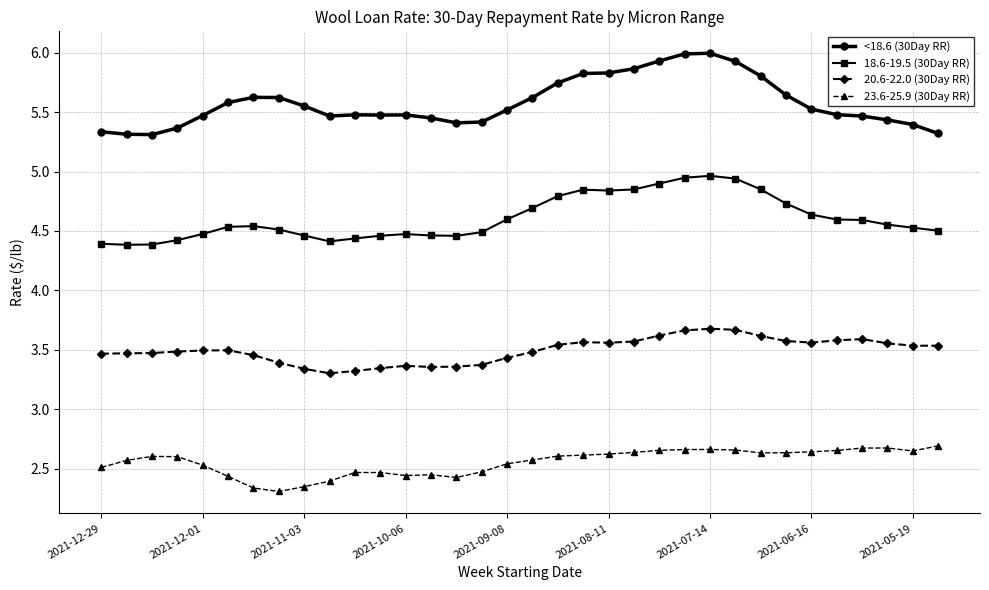

How many lines are shown in the chart?

4